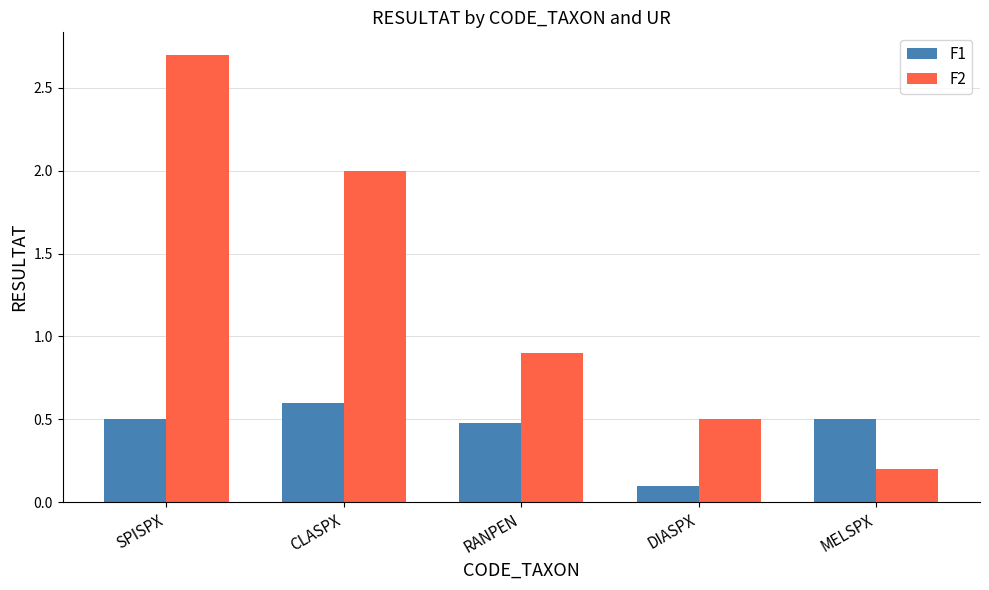

Is it true that F1 equals 0.8 at MELSPX?

False